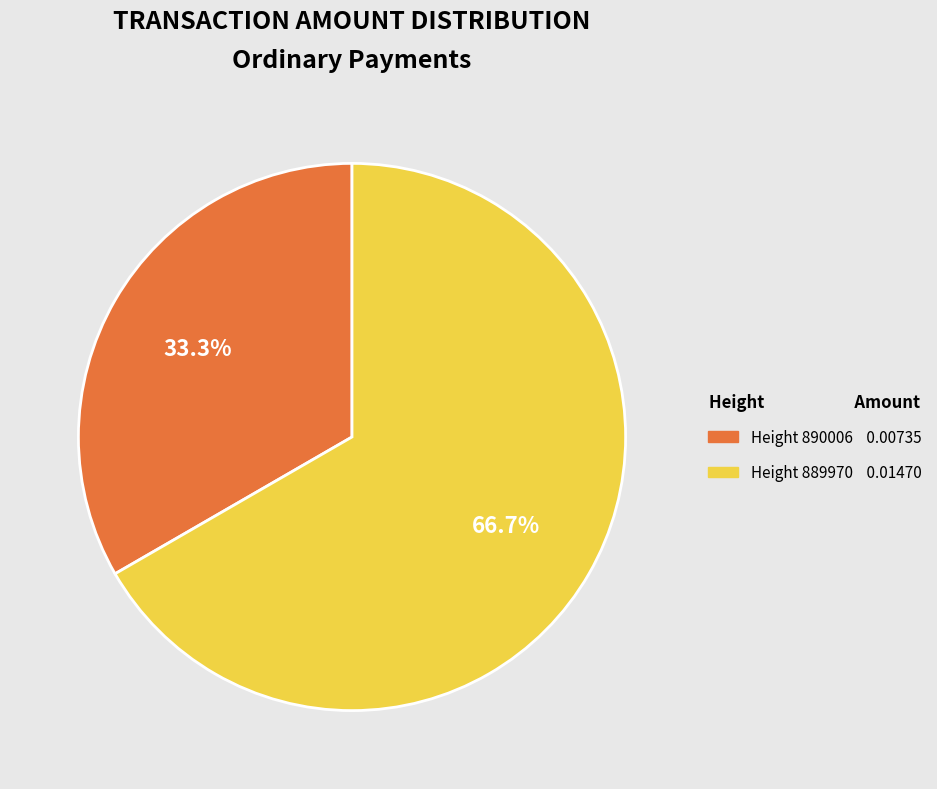

Which slice is the smallest?

Height 890006